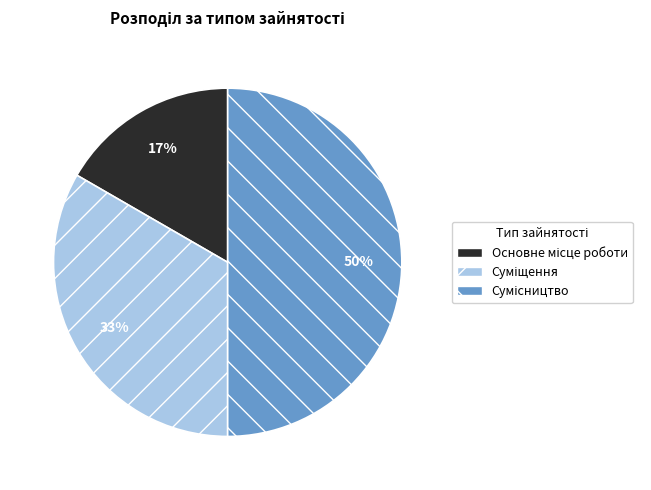

How many segments does this pie chart have?

3